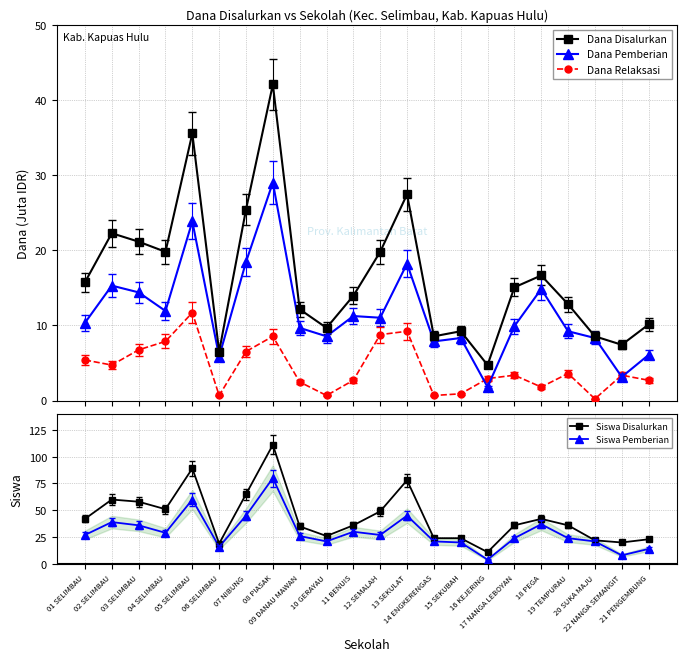

How many data points does each series have?

22